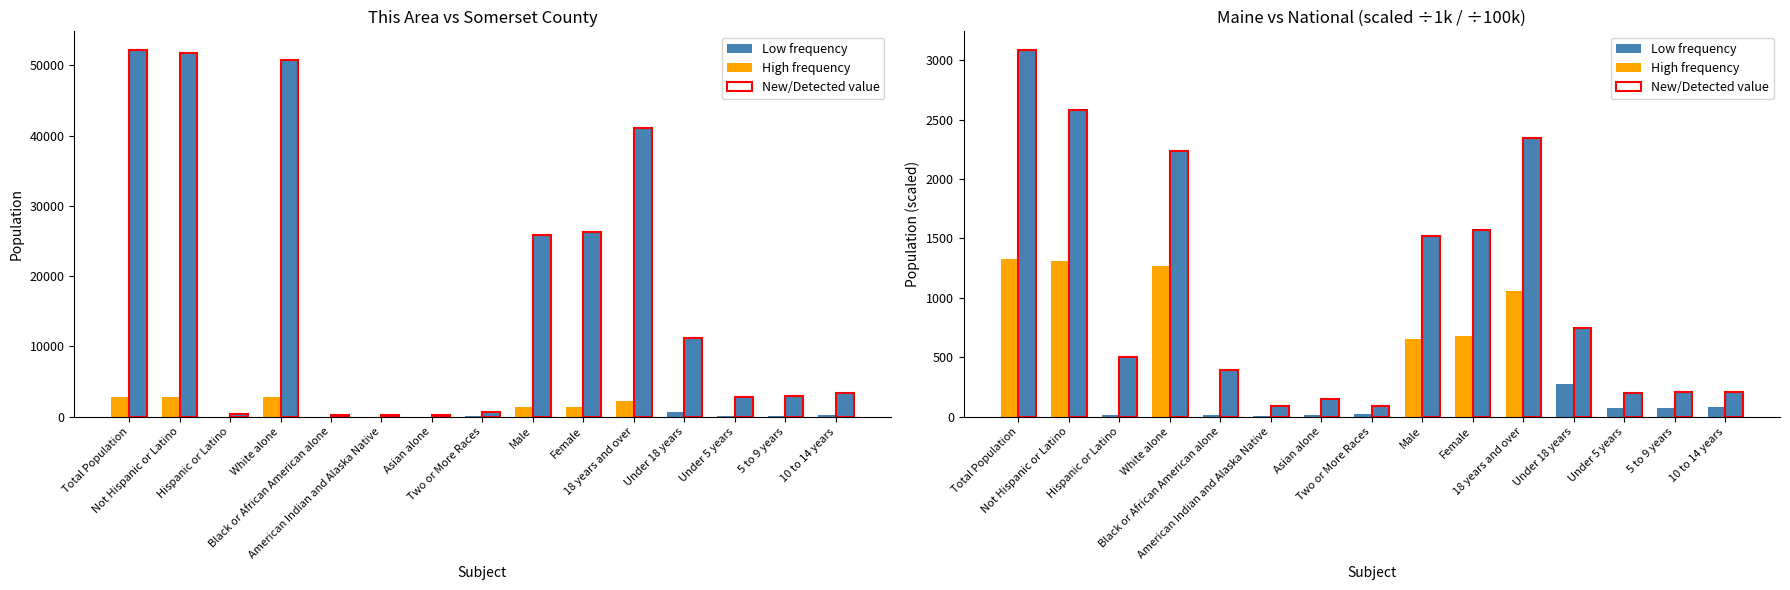

True or false: Somerset County has a value of 50733.0 at White alone.

True